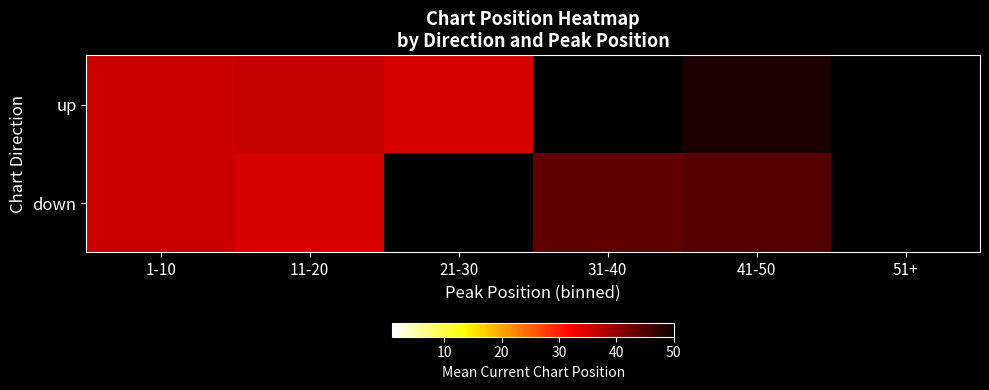

At 11-20, list the series in order from largest to smallest.

up, down